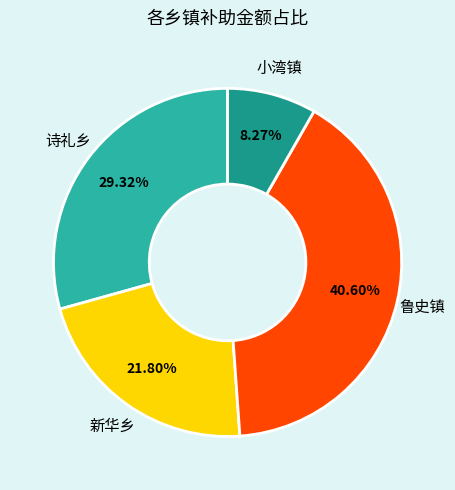

Is it true that 新华乡 is 16% of the pie?

False